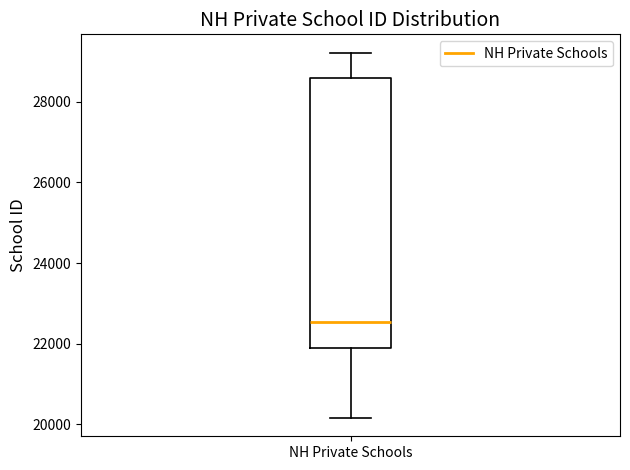

Transcribe this box plot: give where the median line is, the range the box spans, and where the two whiskers end, as read against the y-axis. The values are not printed on the chart, so give them approximately, as read against the axis.

median 22600, box 21800 to 28600, whiskers 20200 to 29200